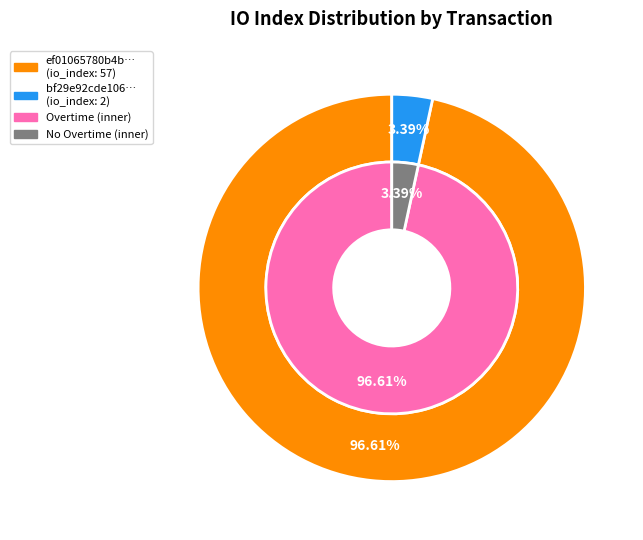

To the nearest percent, what is the average slice percentage?

50%